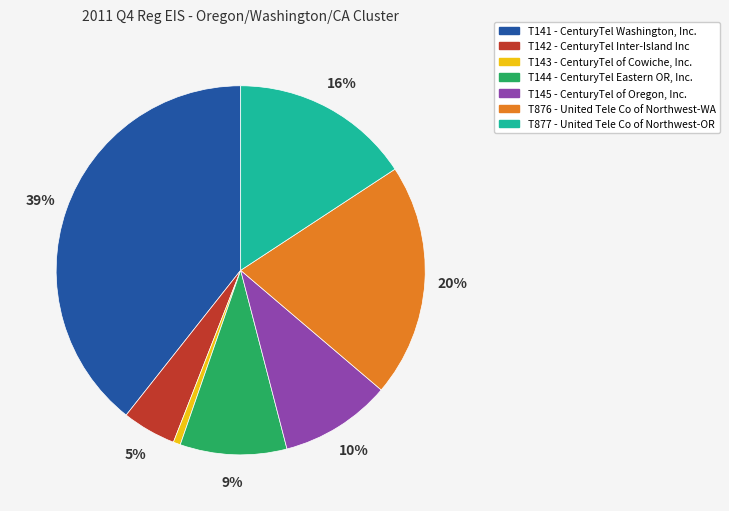

Which has a higher value, T144 - CenturyTel Eastern OR, Inc. or T142 - CenturyTel Inter-Island Inc?

T144 - CenturyTel Eastern OR, Inc.